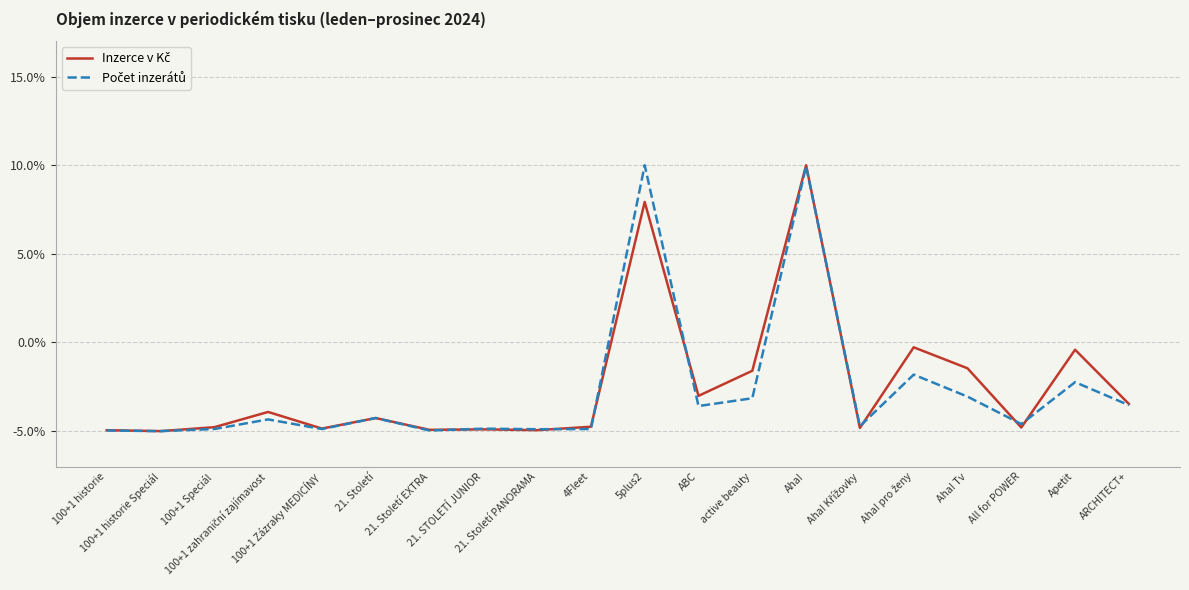

What is the smallest value displayed?

-5.0